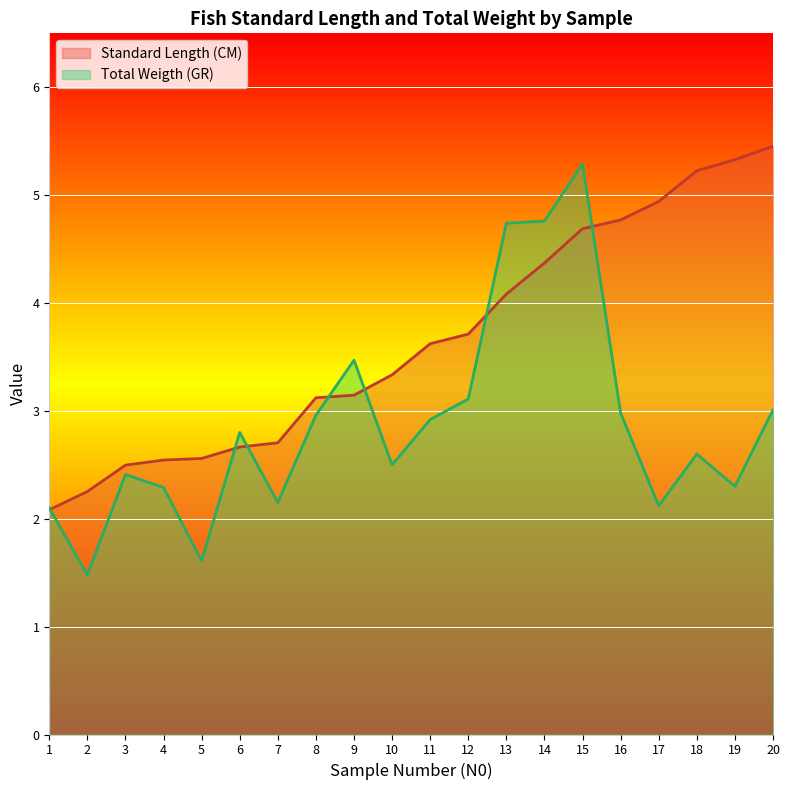

Rank the series by their average value, from highest to lowest.

Standard Length (CM), Total Weigth (GR)